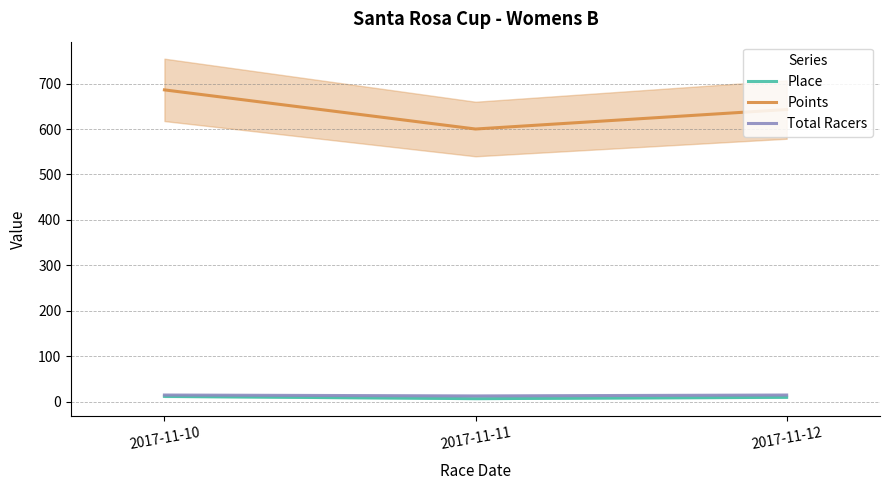

The value of Points at 2017-11-12 is 886.6. True or false?

False